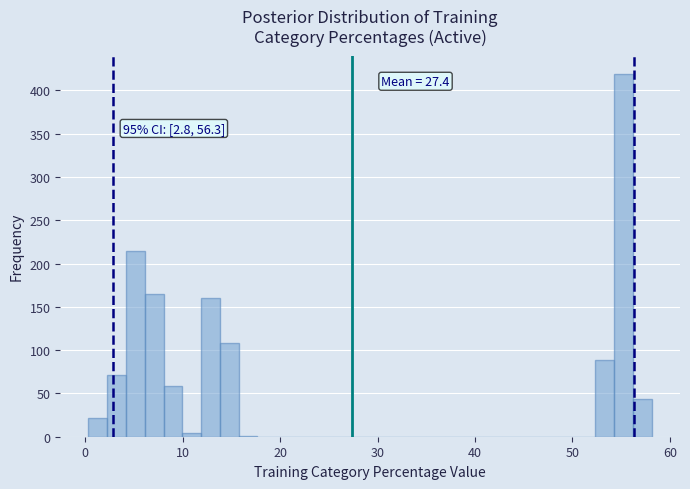

Around what value on the x-axis is the tallest bar? Give the approximate position of its centre, as read against the axis.

55